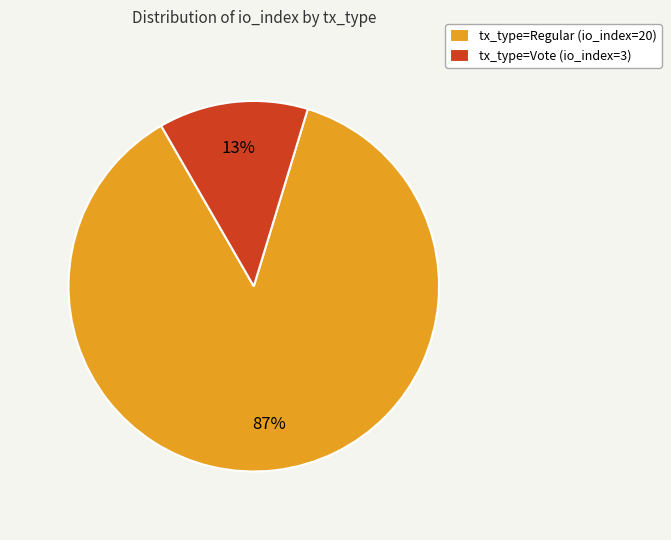

To the nearest percent, what is the average slice percentage?

50%